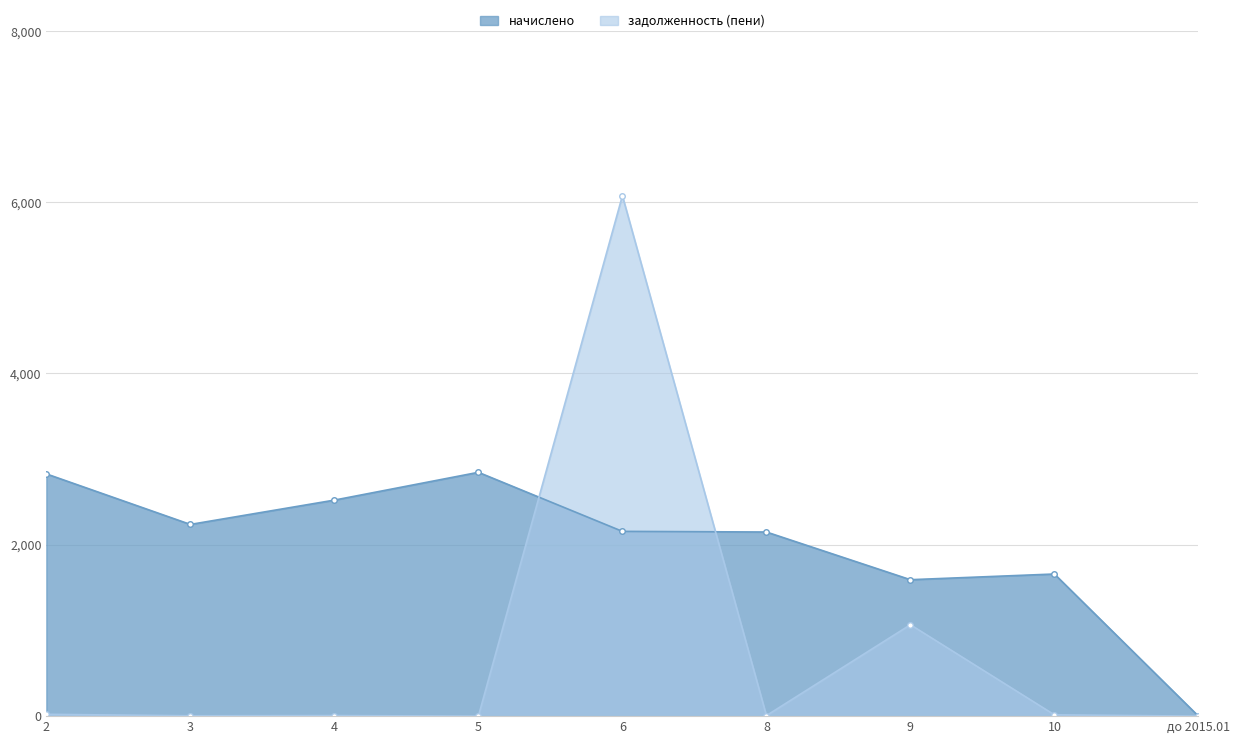

Does the chart display data point markers on the line(s)?

Yes